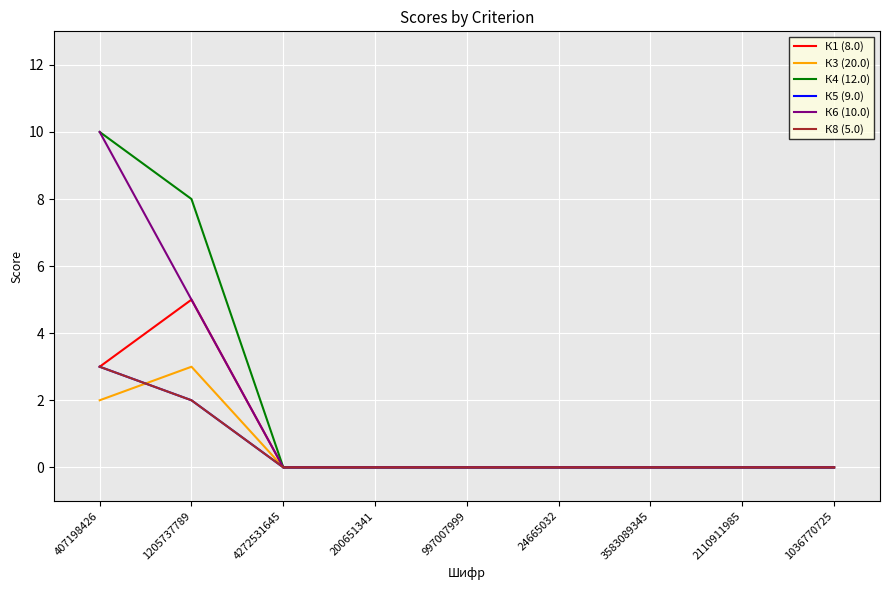

What is the label of the 6th point from the left?

24665032